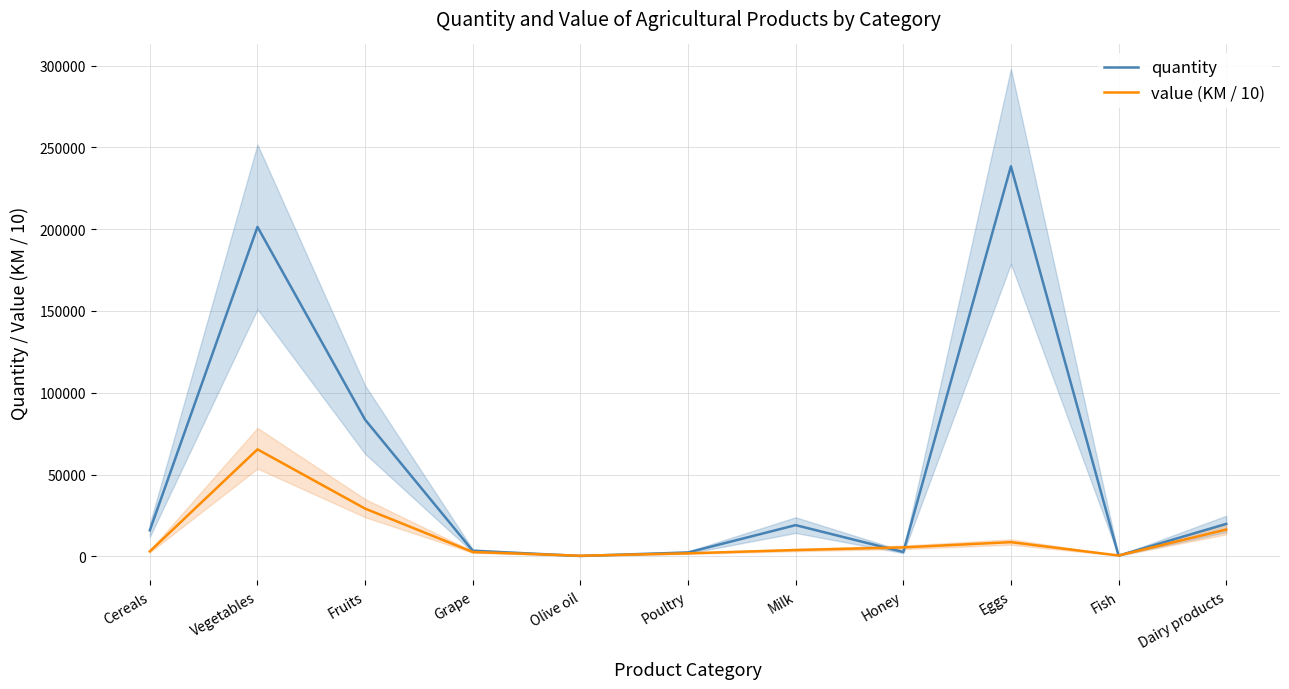

True or false: value (KM / 10) and quantity intersect in this chart.

True